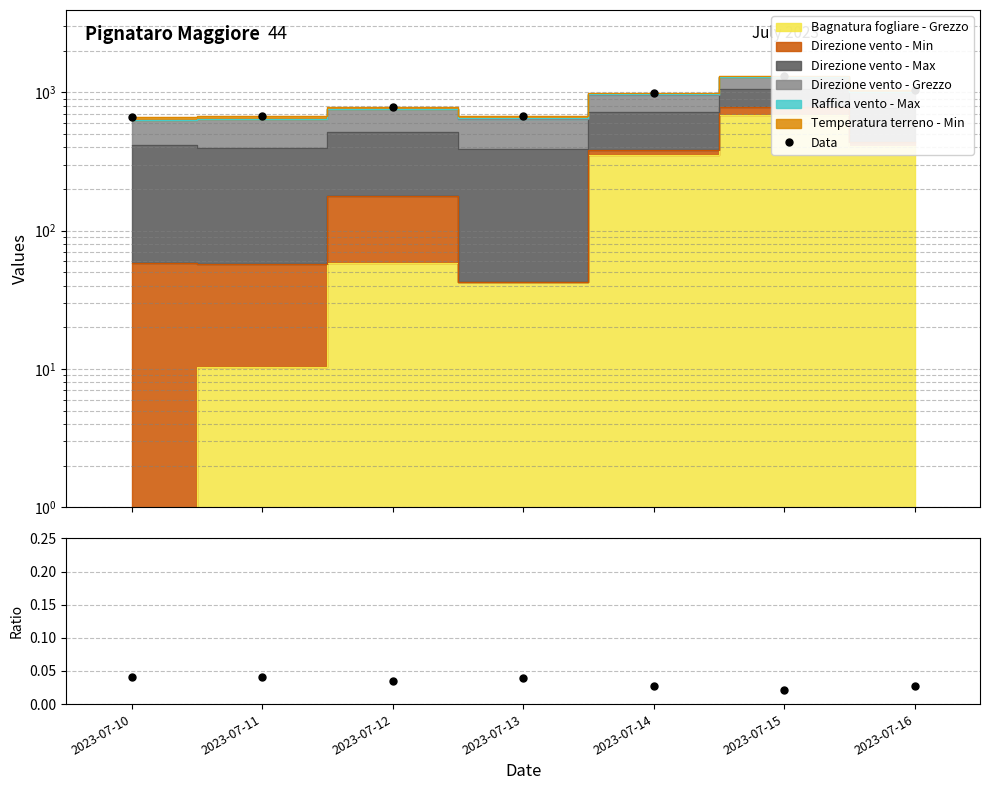

True or false: Data and Ratio intersect in this chart.

False